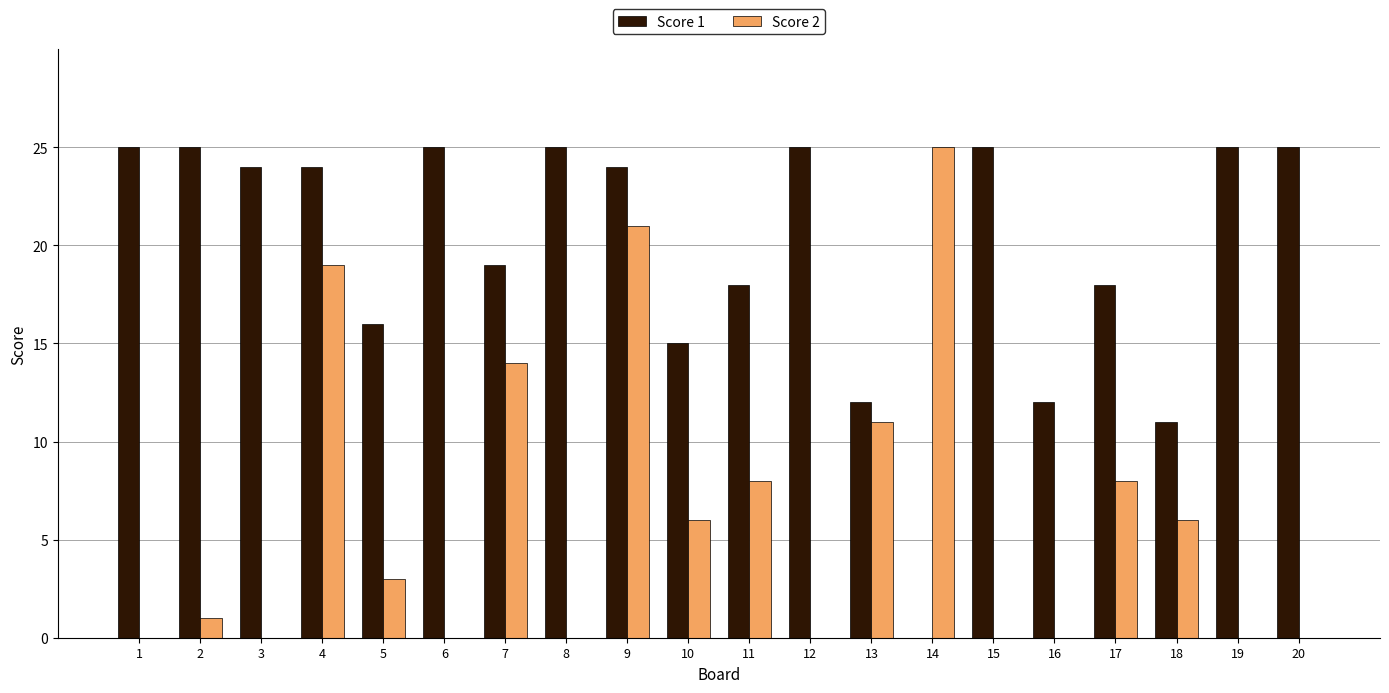

Is the value of Score 2 at 9 greater than the value of Score 1 at 3?

No